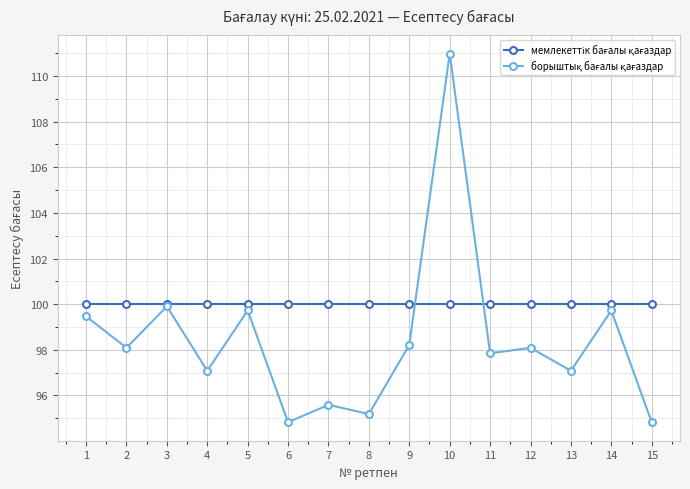

At how many categories does at least one series exceed 99?

15